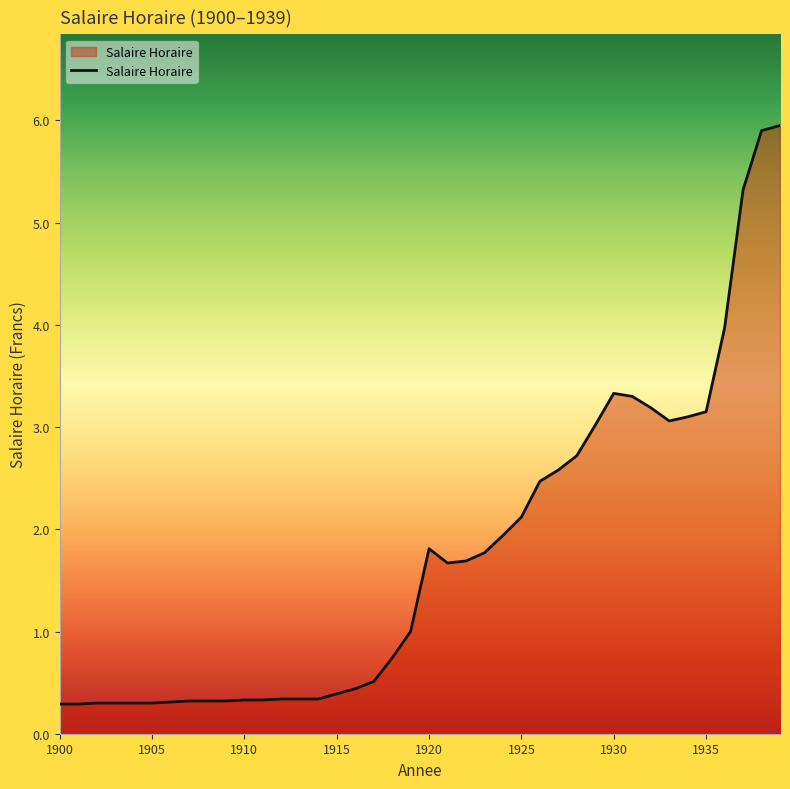

What is the difference between the maximum and minimum values?

5.7